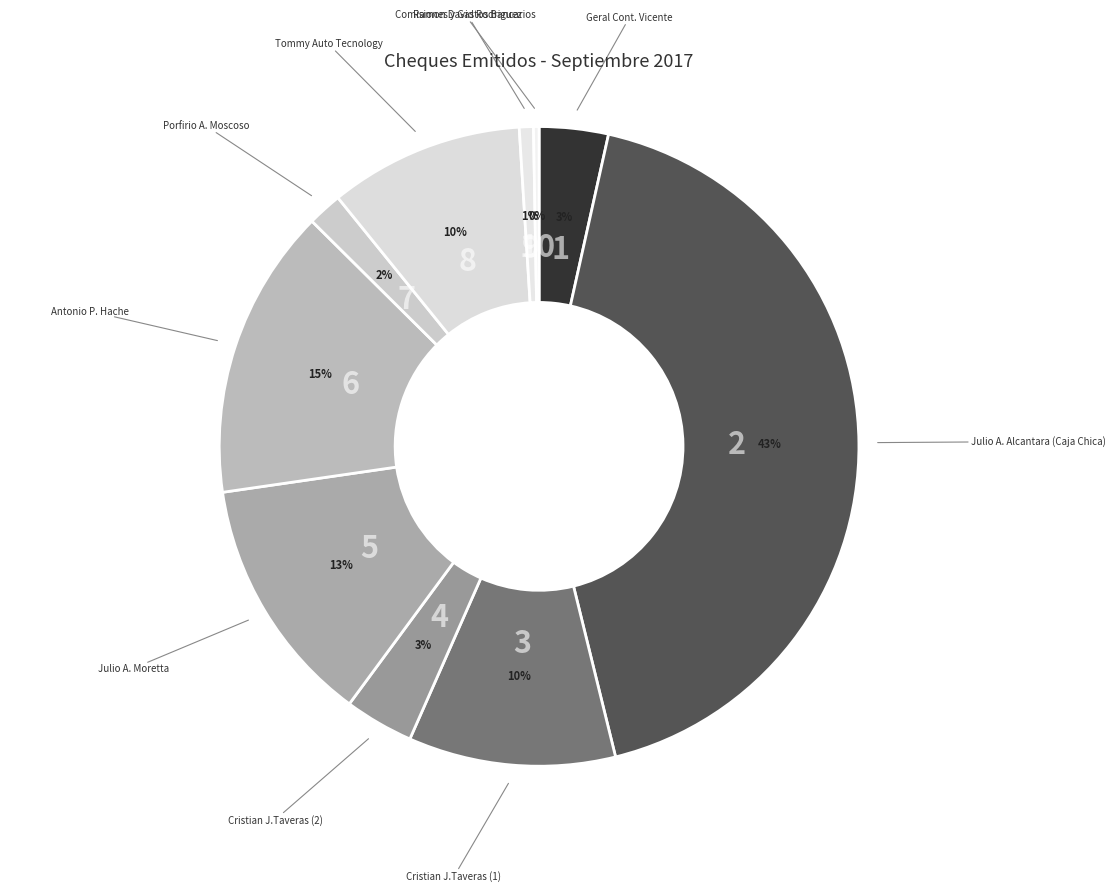

Is the sum of Julio A. Moretta and Cristian J.Taveras (2) greater than half?

No